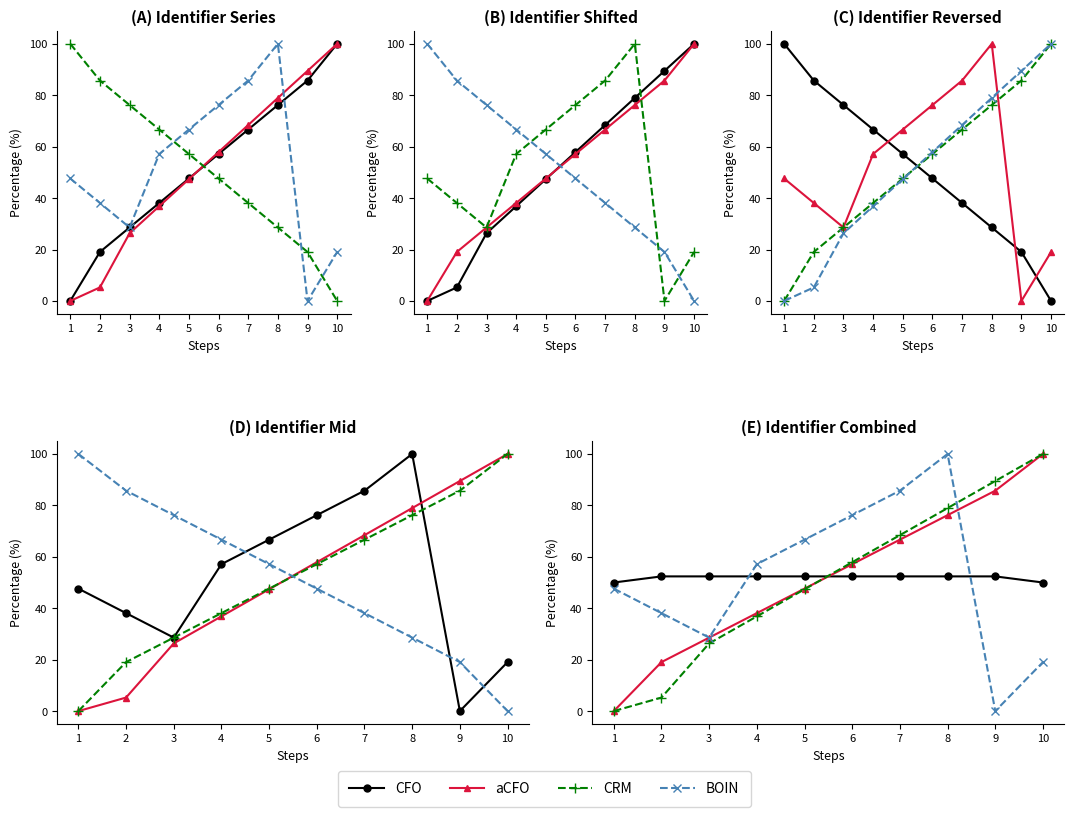

Which series changed the most between 5 and 7?

CRM